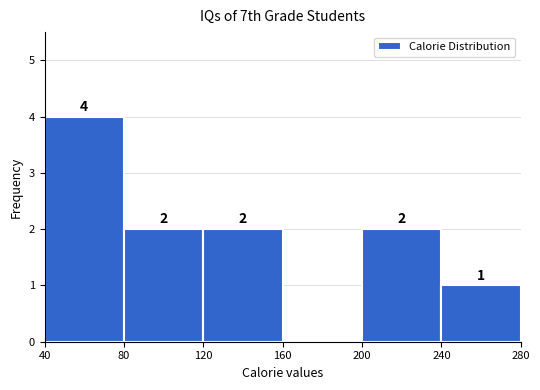

Over which range of the x-axis is the bar tallest?

40 to 80